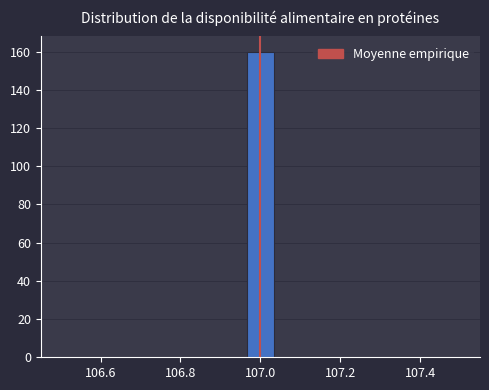

Around what value on the x-axis is the tallest bar? Give the approximate position of its centre, as read against the axis.

107.00